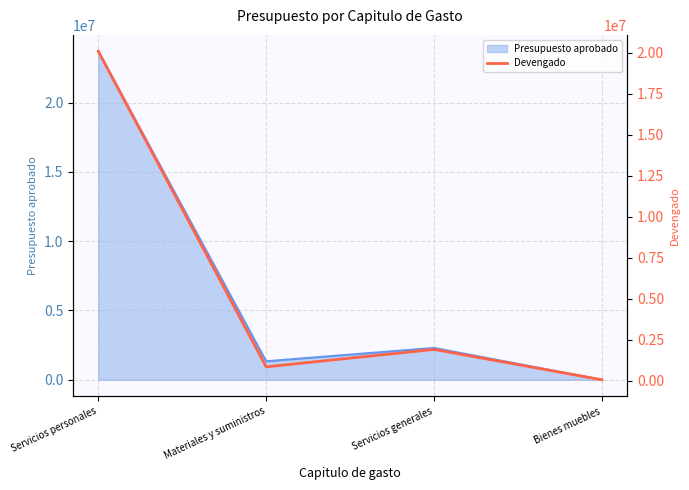

Reading right to left, what are all the values shown in this chart?

Bienes muebles=54162.0	Servicios generales=1904553.2	Materiales y suministros=843342.0	Servicios personales=20073838.2